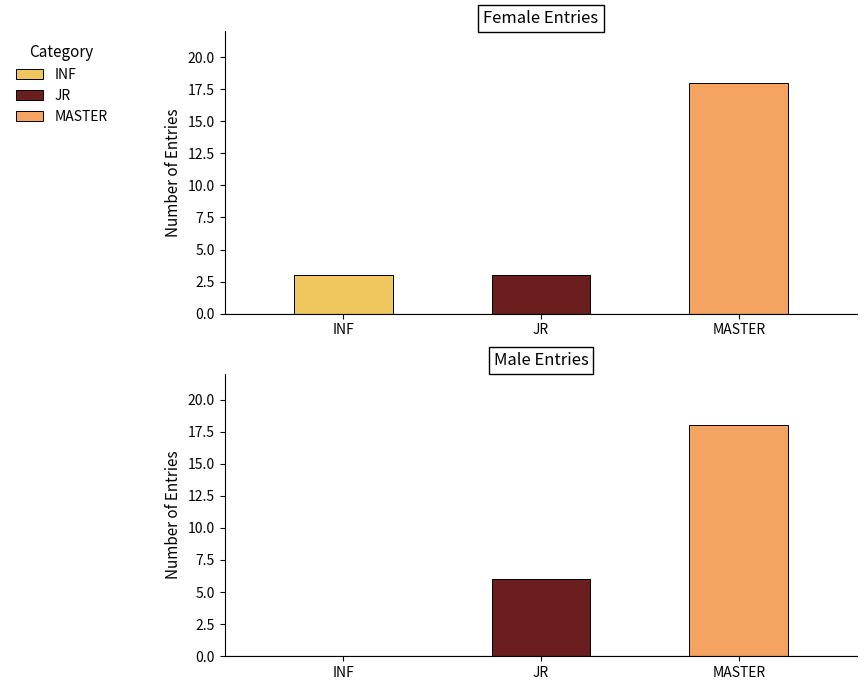

Are the bars horizontal?

No